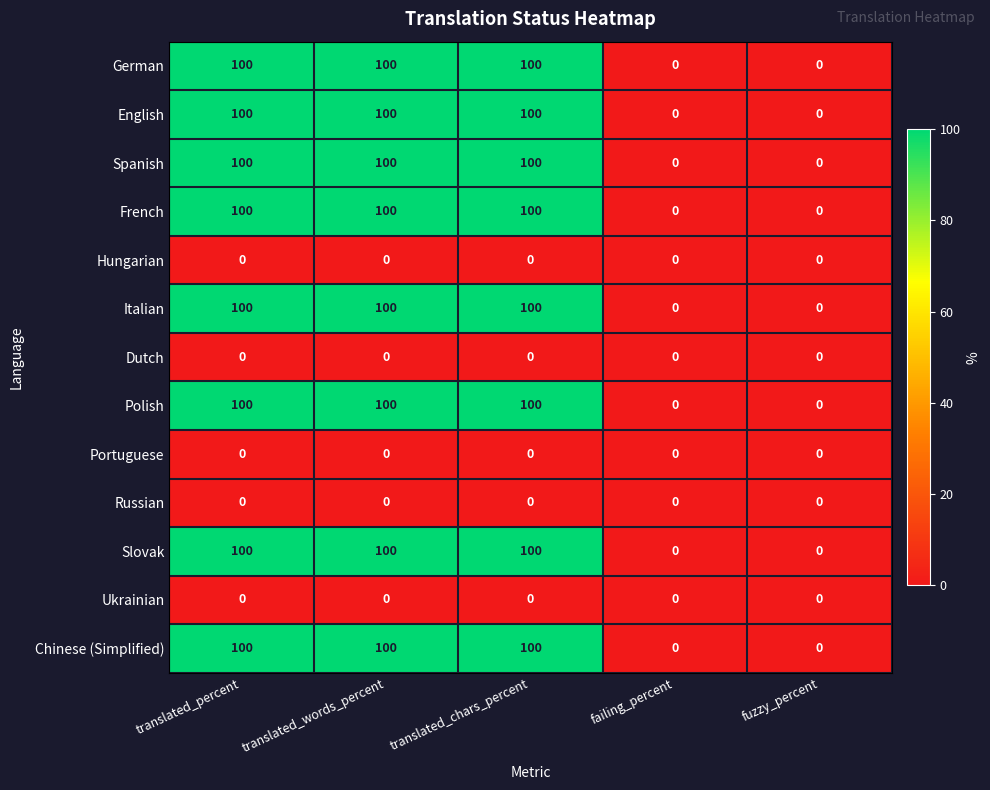

What is the average value of the German series?

60